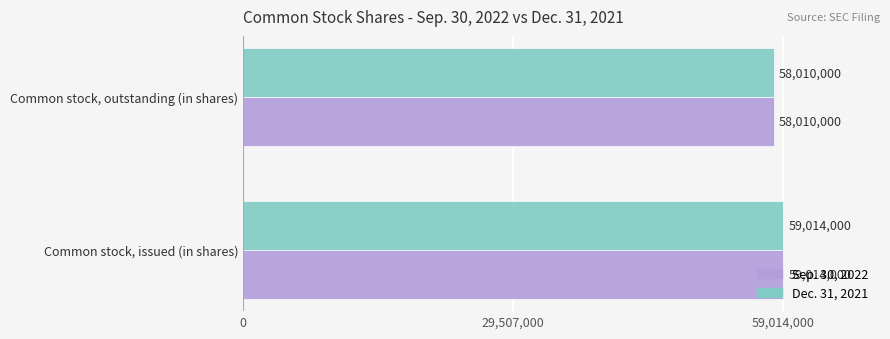

What value does the Dec. 31, 2021 series have at Common stock, outstanding (in shares), to the nearest 100?

58010000